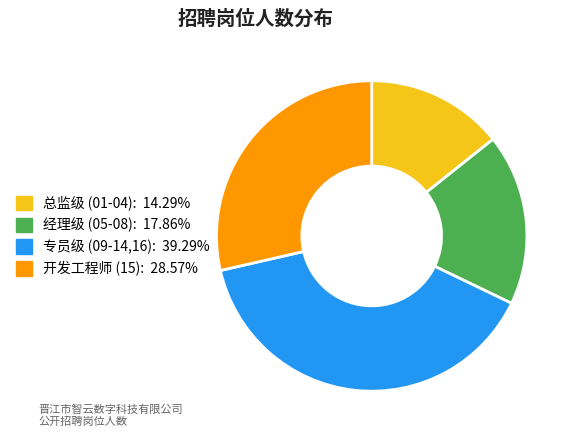

Does any single category account for the majority?

No